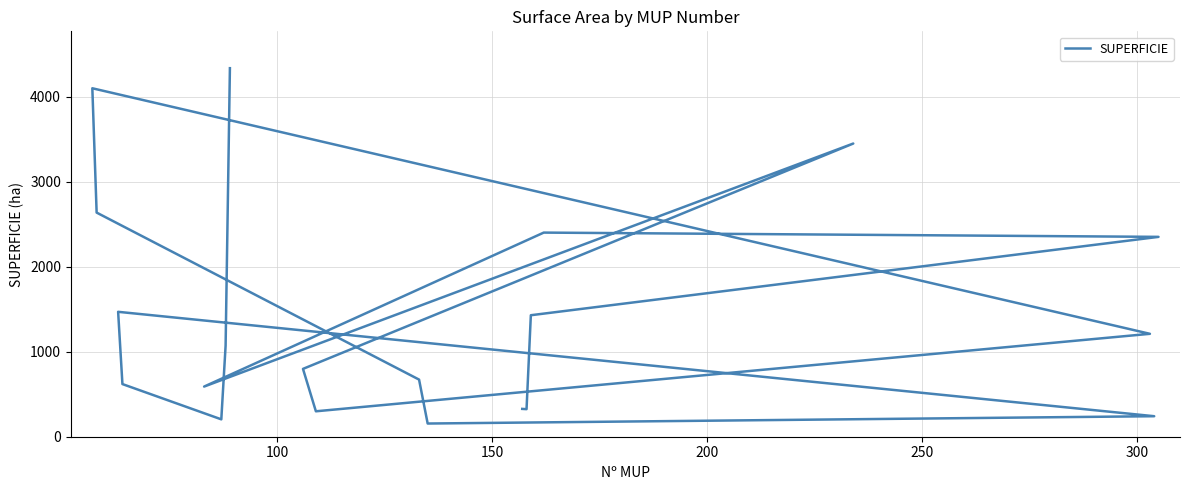

Reading left to right, list all the values displayed in this chart.

327.6	324.5	1430.2	2352.6	2402.8	590.3	3451.3	798.6	299.3	1211.4	4101.8	2638.3	672.5	155.3	241.4	1470.3	619.8	204.6	1071.8	4338.2